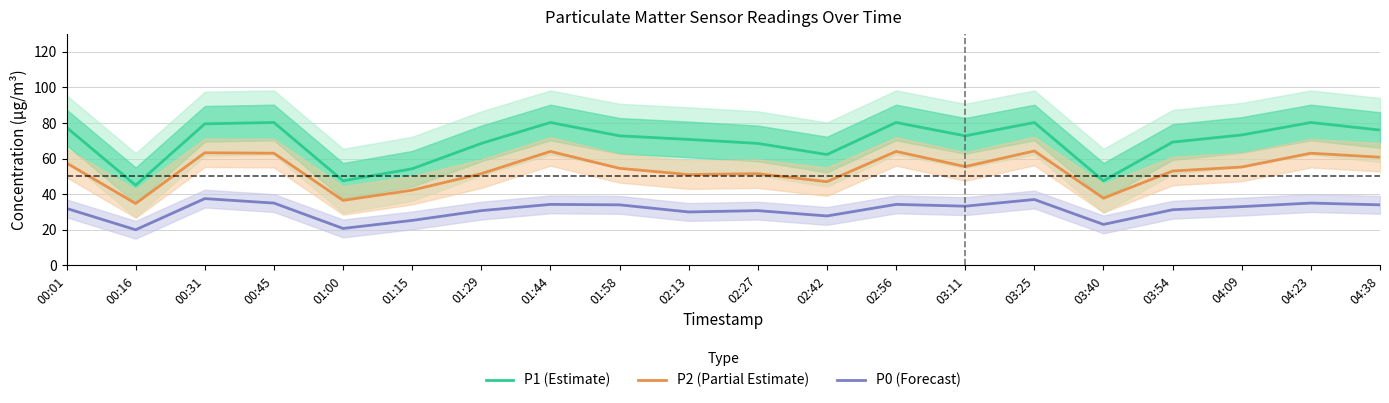

The P0 (Forecast) series shows 50.2 at 01:58. True or false?

False